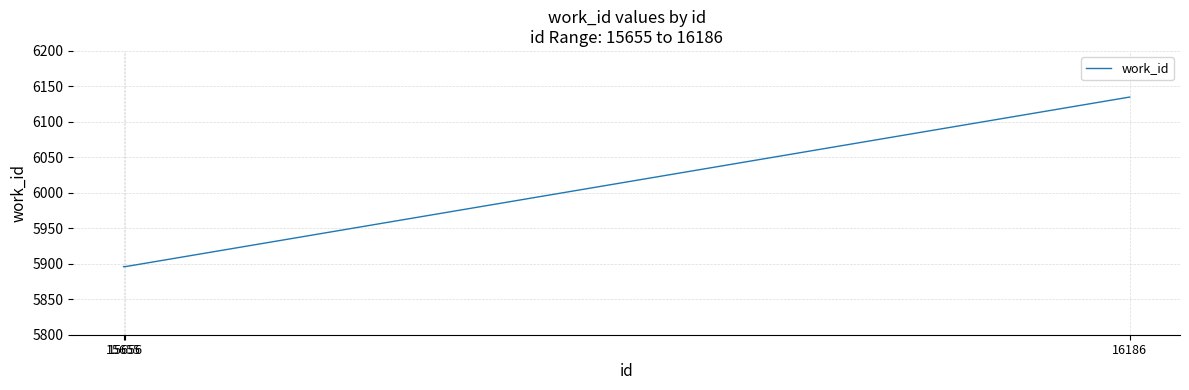

What is the greatest value displayed?

6135